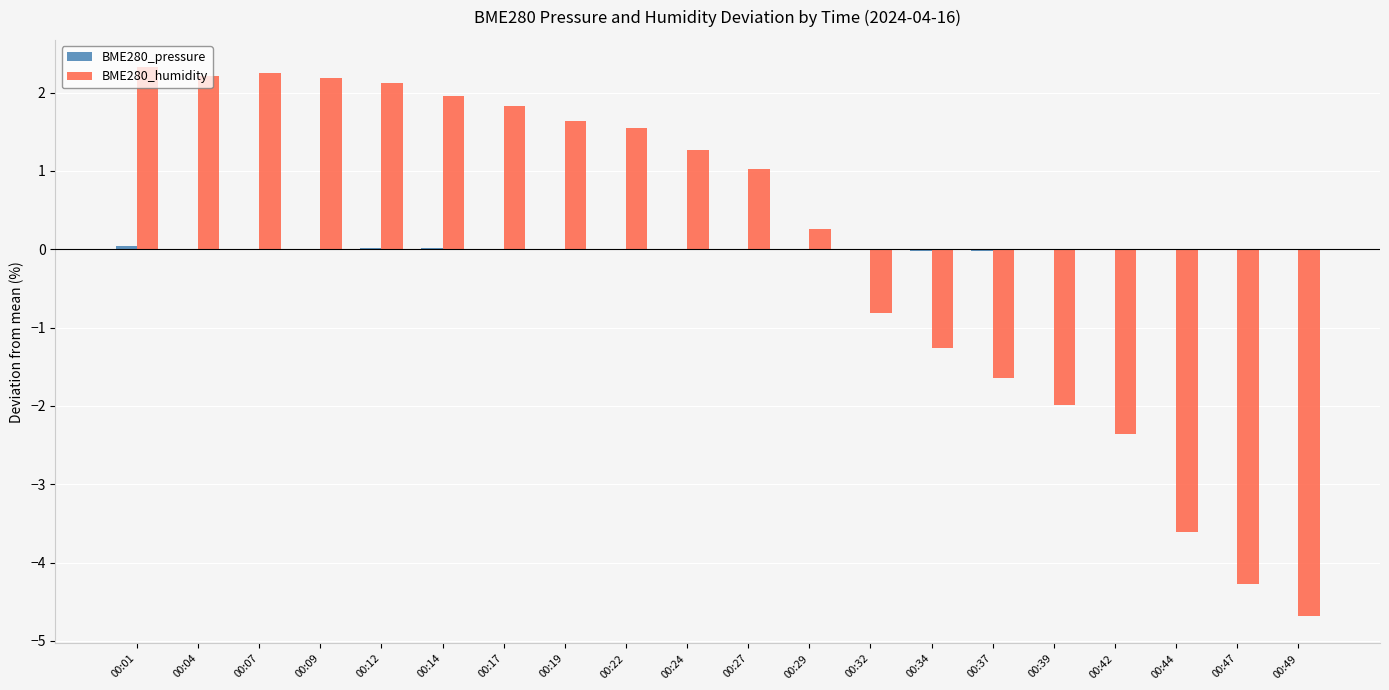

What is the maximum value shown in the chart?

2.3